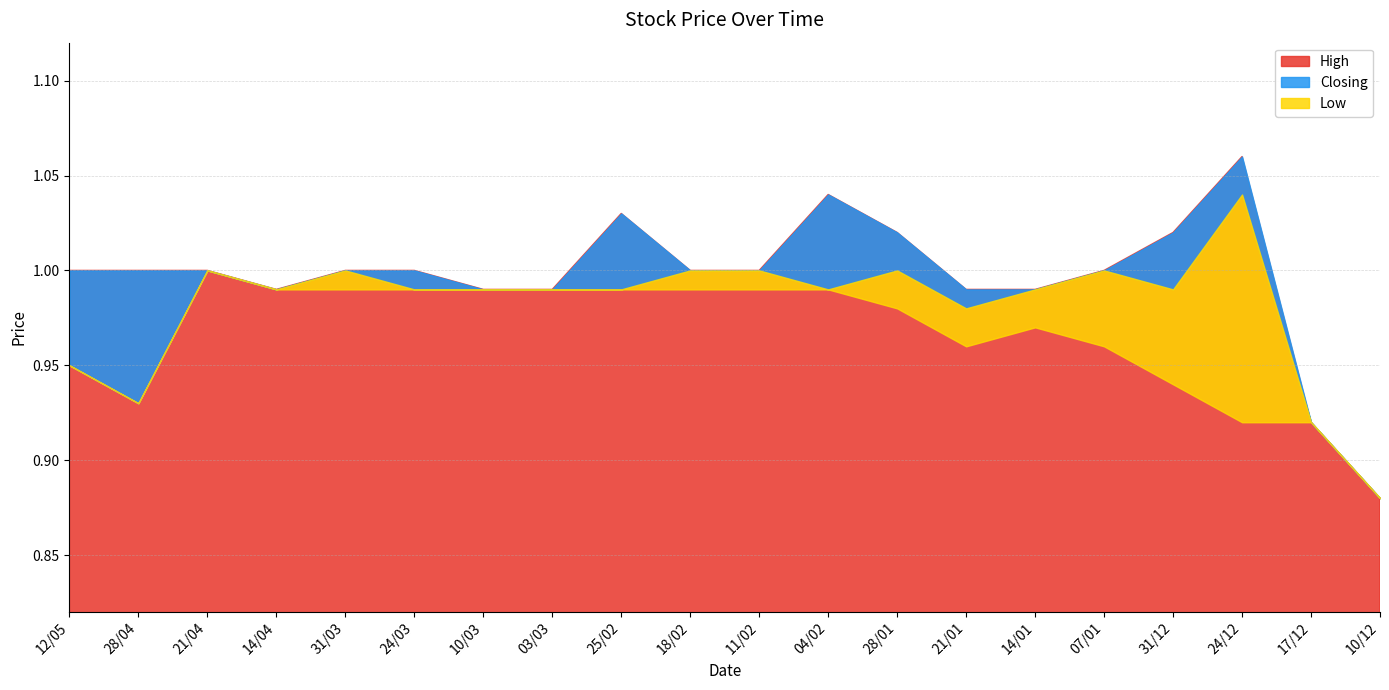

What is the total value across all series at 10/03?

3.0